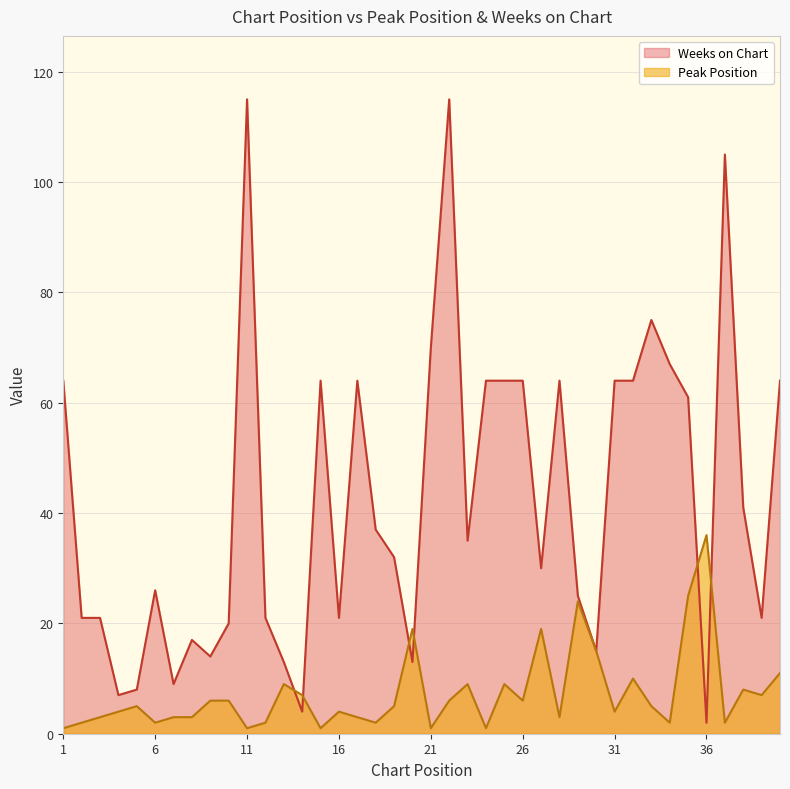

What is the sum of all Weeks on Chart values?

1701